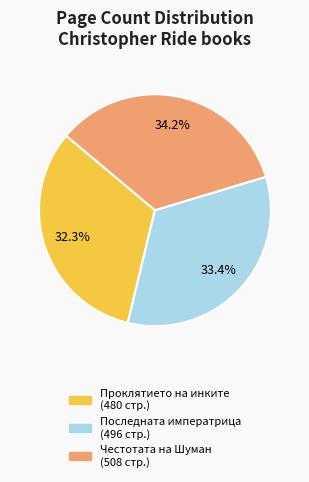

Rank the categories by value from highest to lowest.

Честотата на Шуман (508 стр.), Последната императрица (496 стр.), Проклятието на инките (480 стр.)